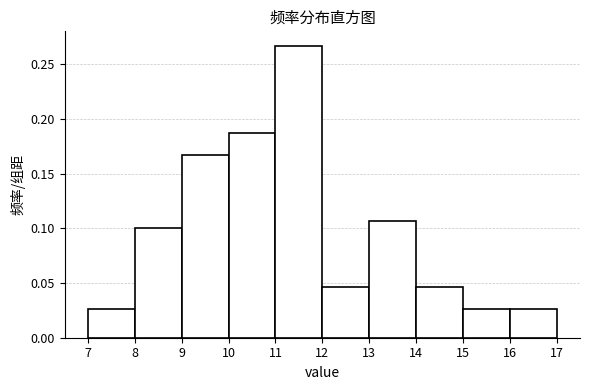

Reading left to right, list every bar in this chart as the range it spans on the x-axis followed by its height. The values are not printed on the chart, so give them approximately, as read against the axis.

7 to 8: 0.025
8 to 9: 0.100
9 to 10: 0.165
10 to 11: 0.185
11 to 12: 0.265
12 to 13: 0.045
13 to 14: 0.105
14 to 15: 0.045
15 to 16: 0.025
16 to 17: 0.025